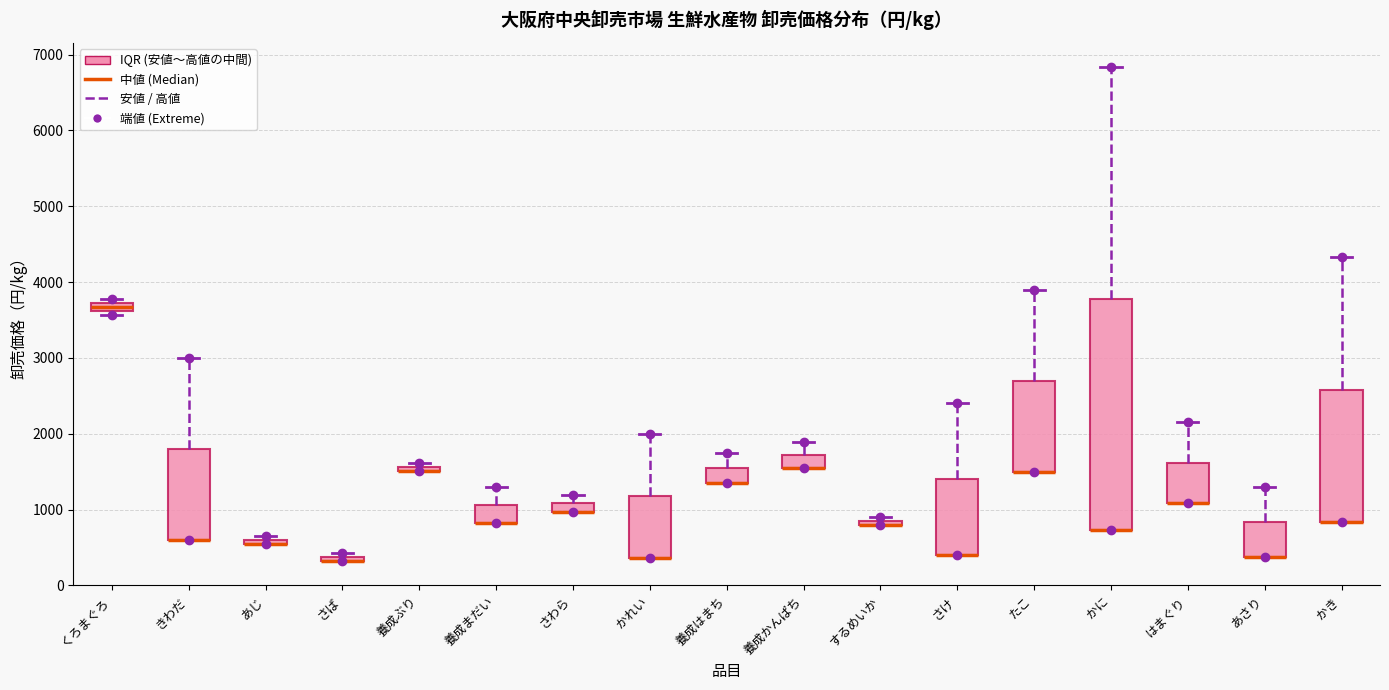

Where is the upper edge of the box for 養成かんぱち on the y-axis? The values are not printed on the chart, so give them approximately, as read against the axis.

1700